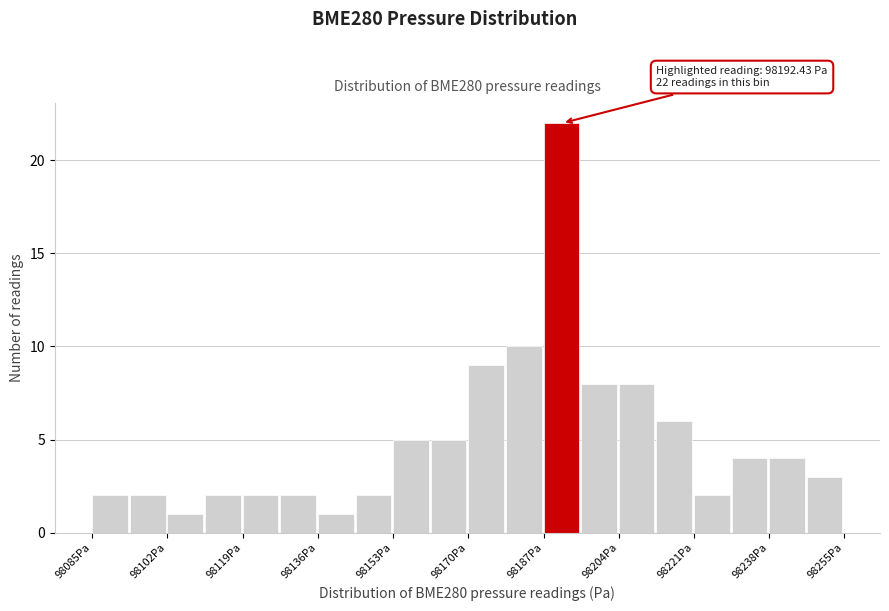

Which range on the x-axis has the tallest bar?

98187.0 to 98195.5